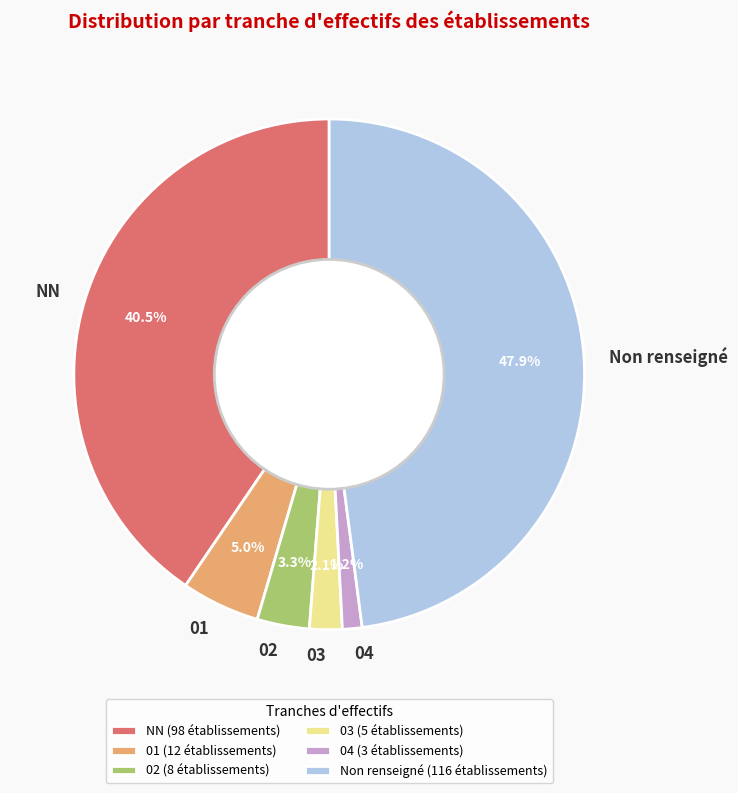

Combined, what portion of the pie is 03 and 04?

3.3%